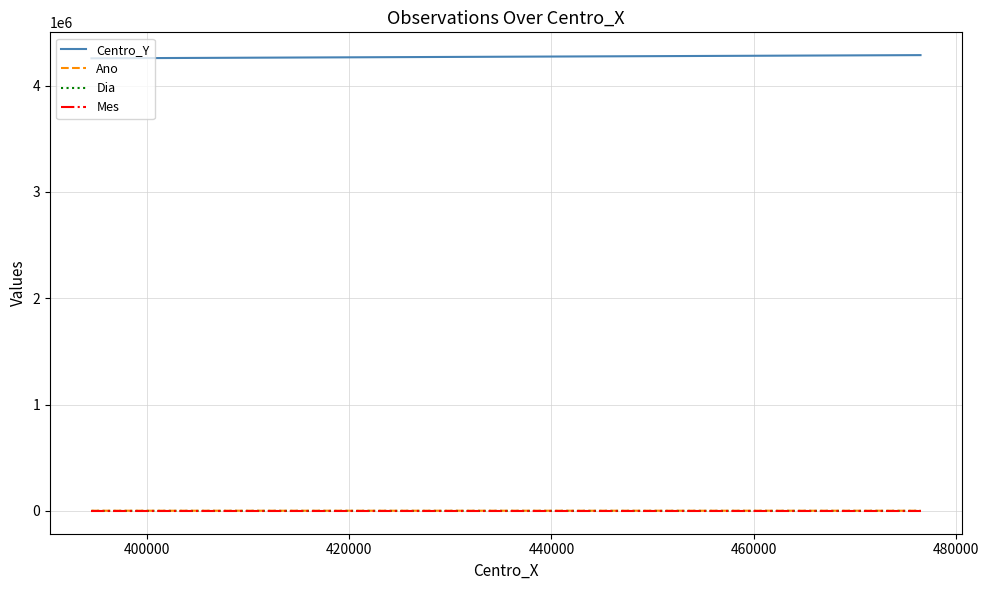

At how many categories does at least one series exceed 3694801?

3